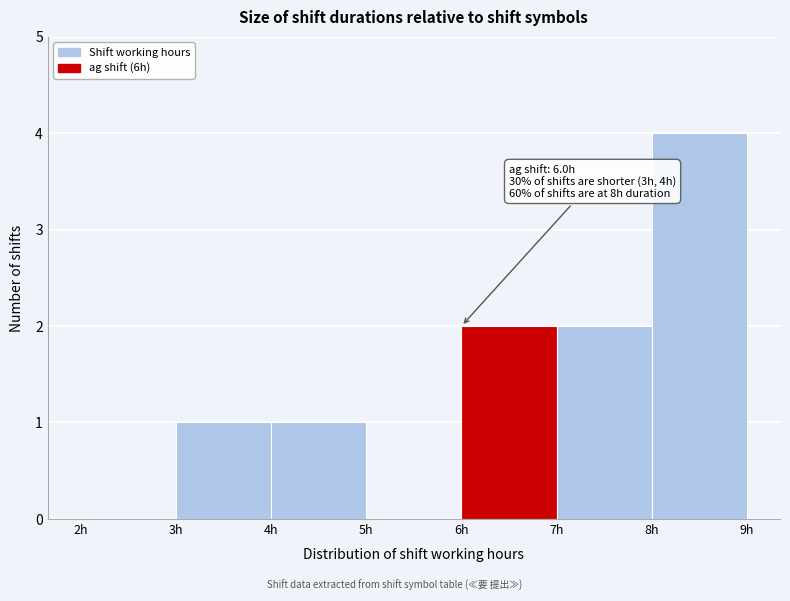

Which range on the x-axis has the tallest bar?

8 to 9